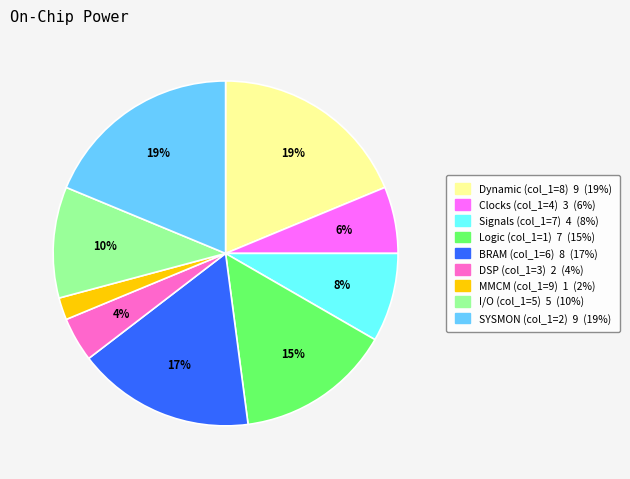

Is there any slice that represents more than half of the pie?

No